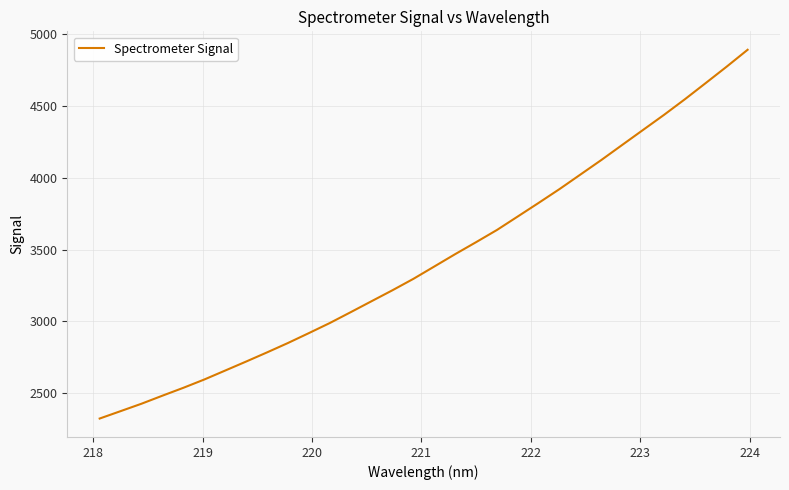

How many lines are shown in the chart?

1